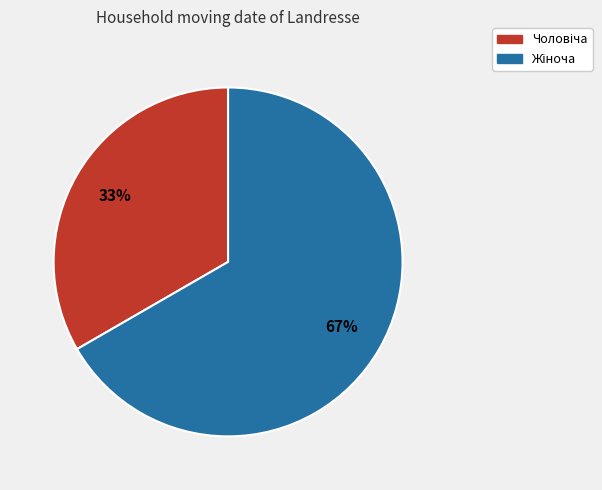

Is there a majority slice in this chart?

Yes